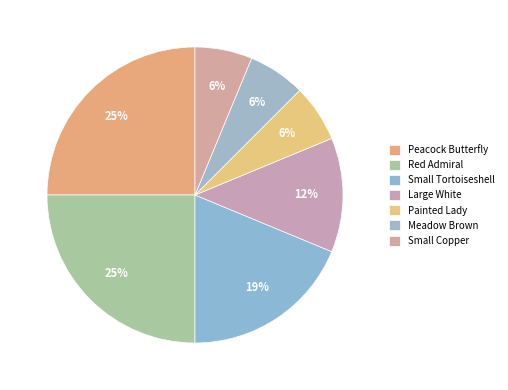

Which category has the biggest portion of the pie?

Peacock Butterfly